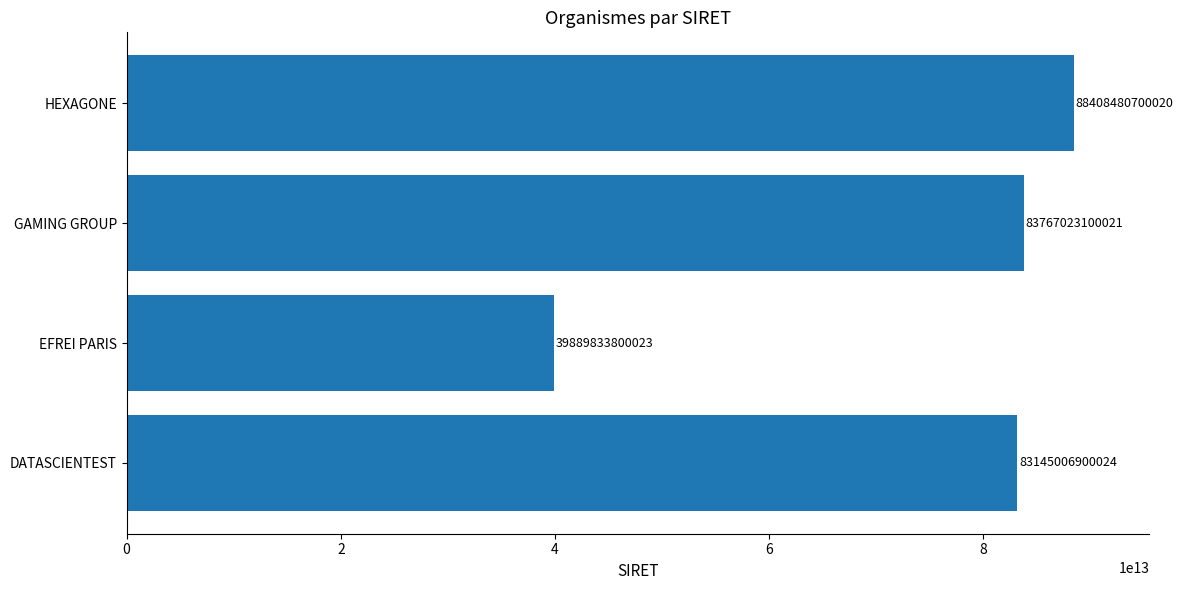

List the labels in order of value, largest first.

HEXAGONE, GAMING GROUP, DATASCIENTEST, EFREI PARIS